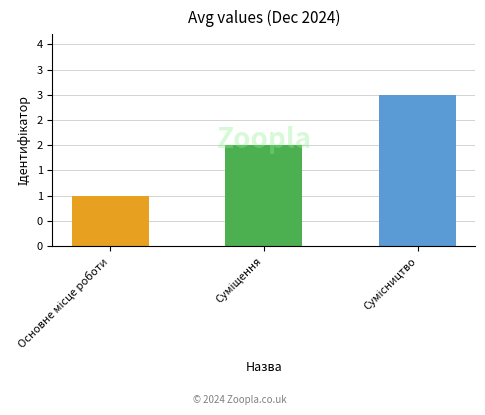

What is the difference between the maximum and minimum values?

2